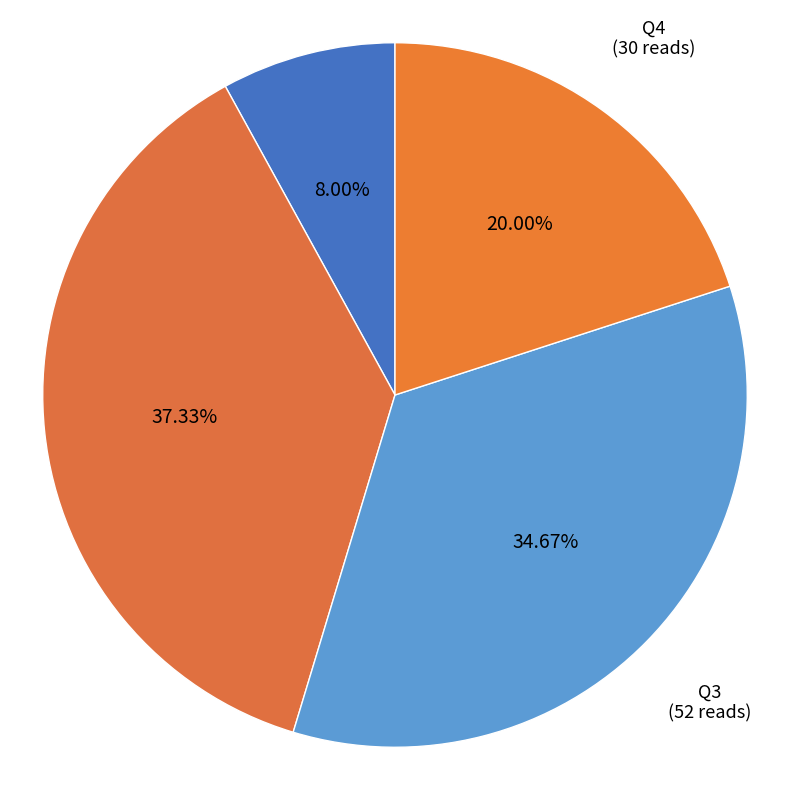

What is the ratio of the value at Q3 to the value at Q1?

4.3